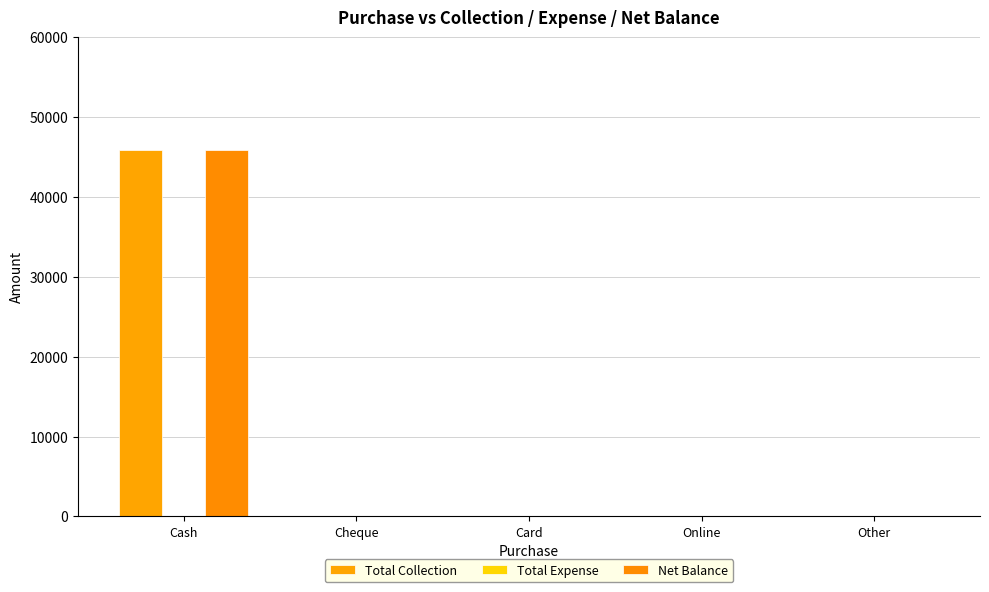

Between Cash and Card, which series saw the biggest shift?

Total Collection